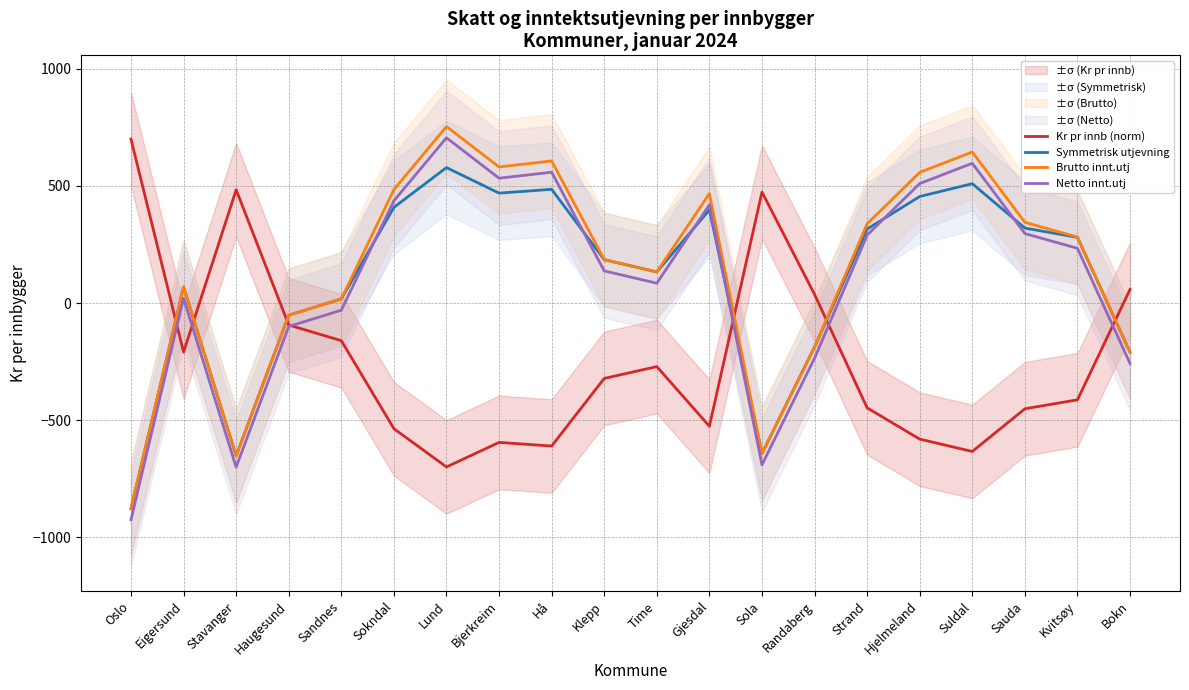

What is the sum of all Symmetrisk utjevning values?

2001.6